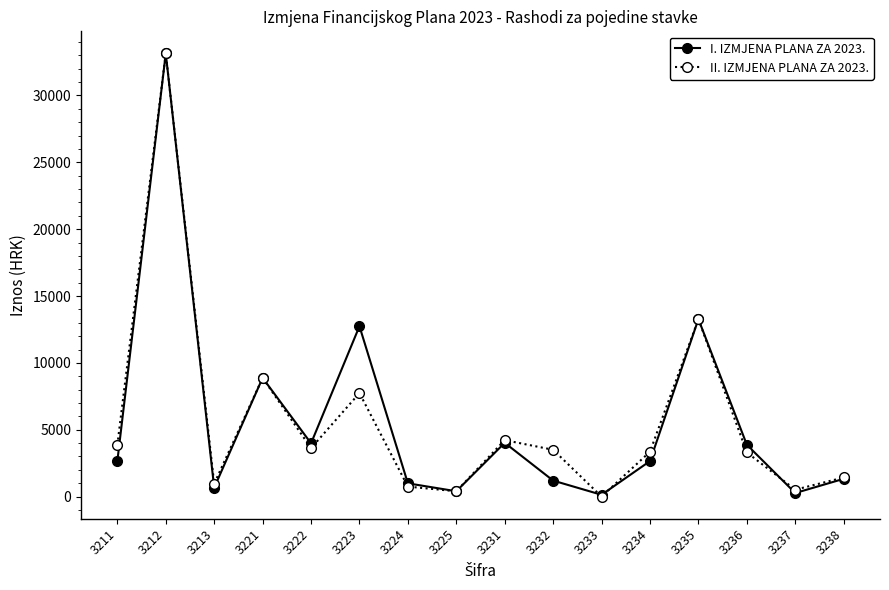

How many distinct data groups are displayed?

2